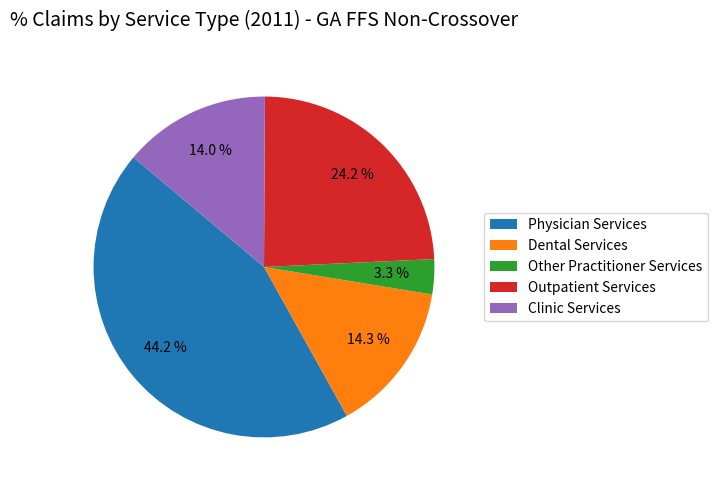

Which category has the biggest portion of the pie?

Physician Services